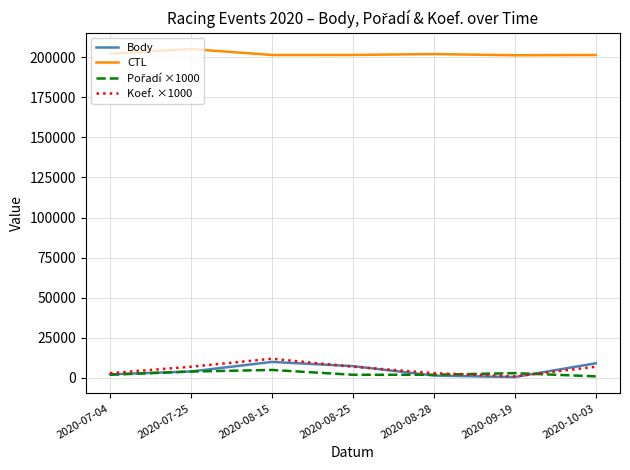

What is the greatest value displayed?

205024